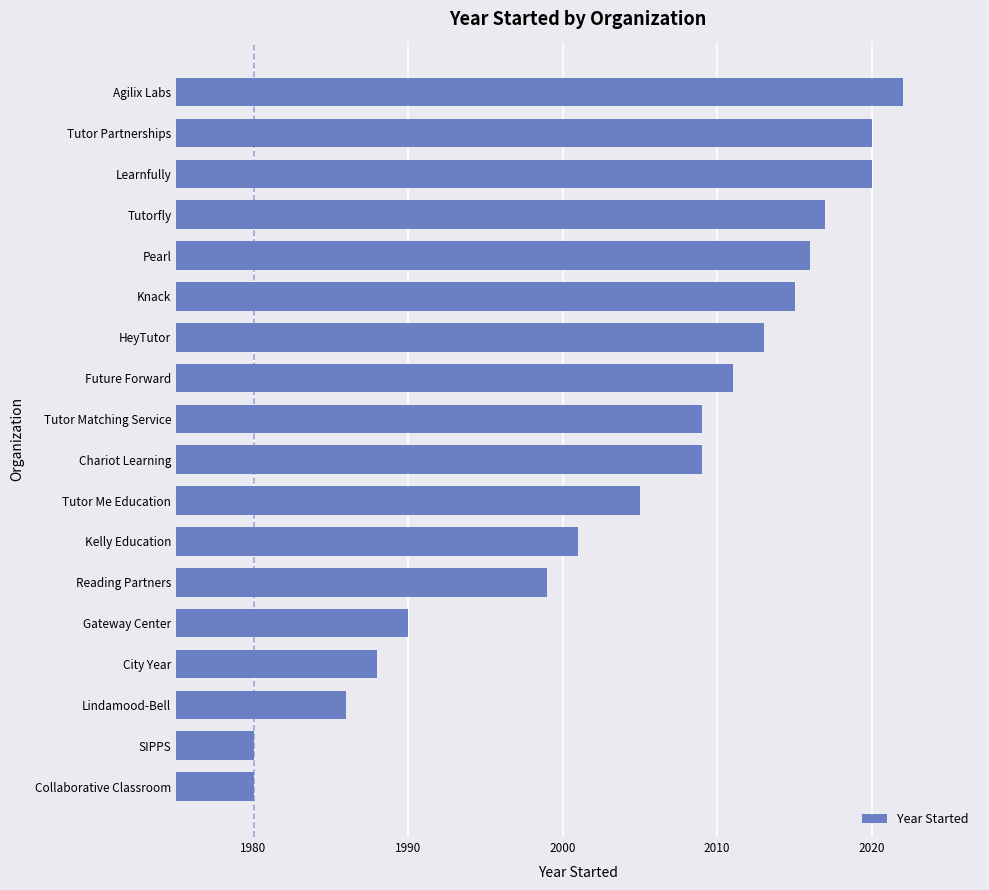

At which label is the value closest to 2001?

Kelly Education